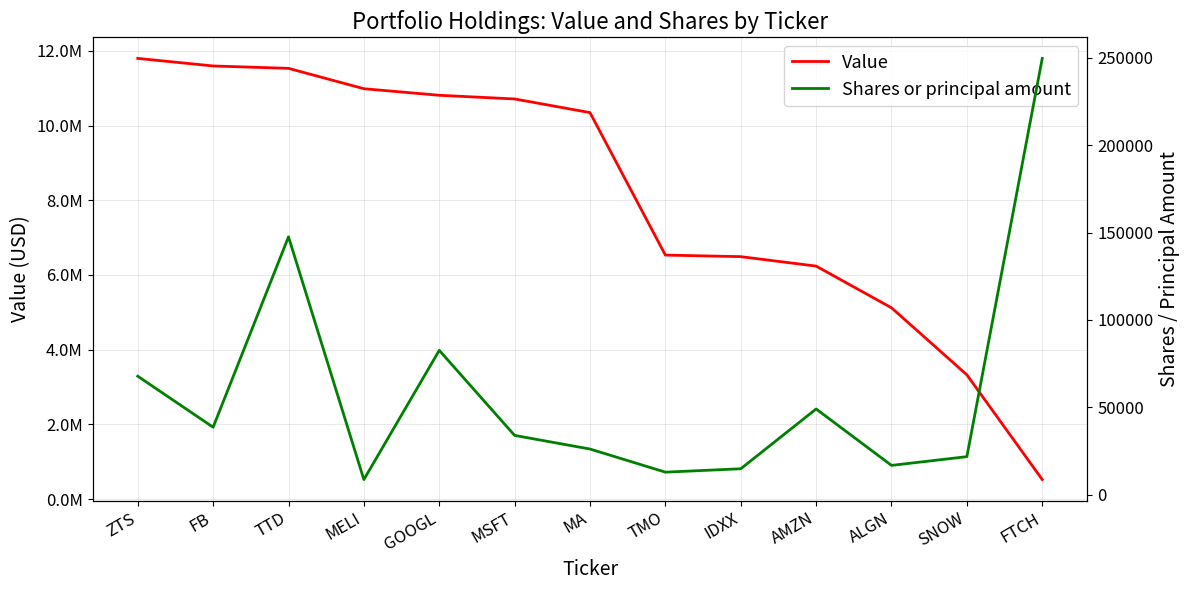

What is the sum of all Value values?

106019716